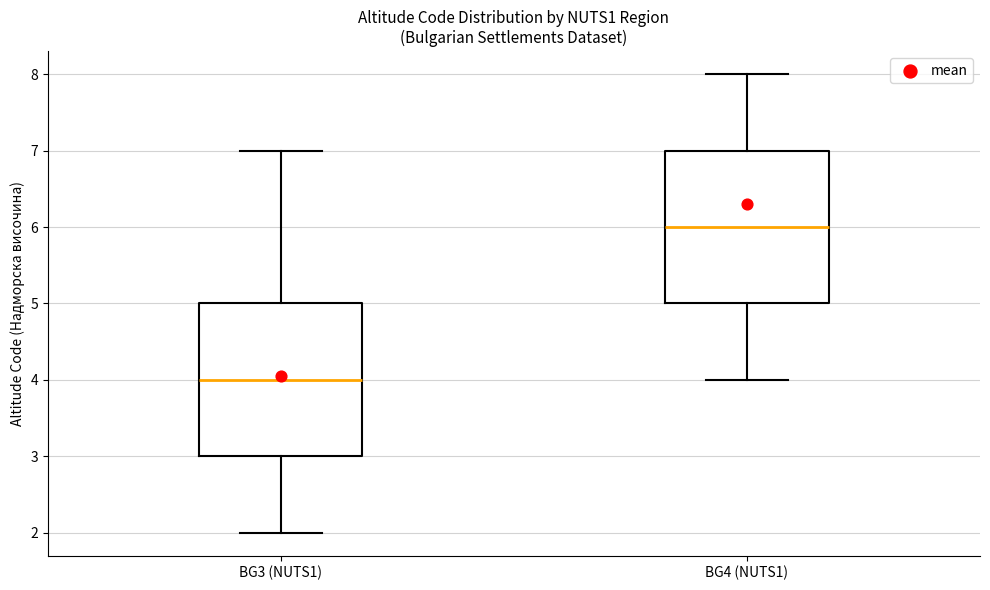

Where does the upper whisker of the box for BG4 (NUTS1) end on the y-axis? The values are not printed on the chart, so give them approximately, as read against the axis.

8